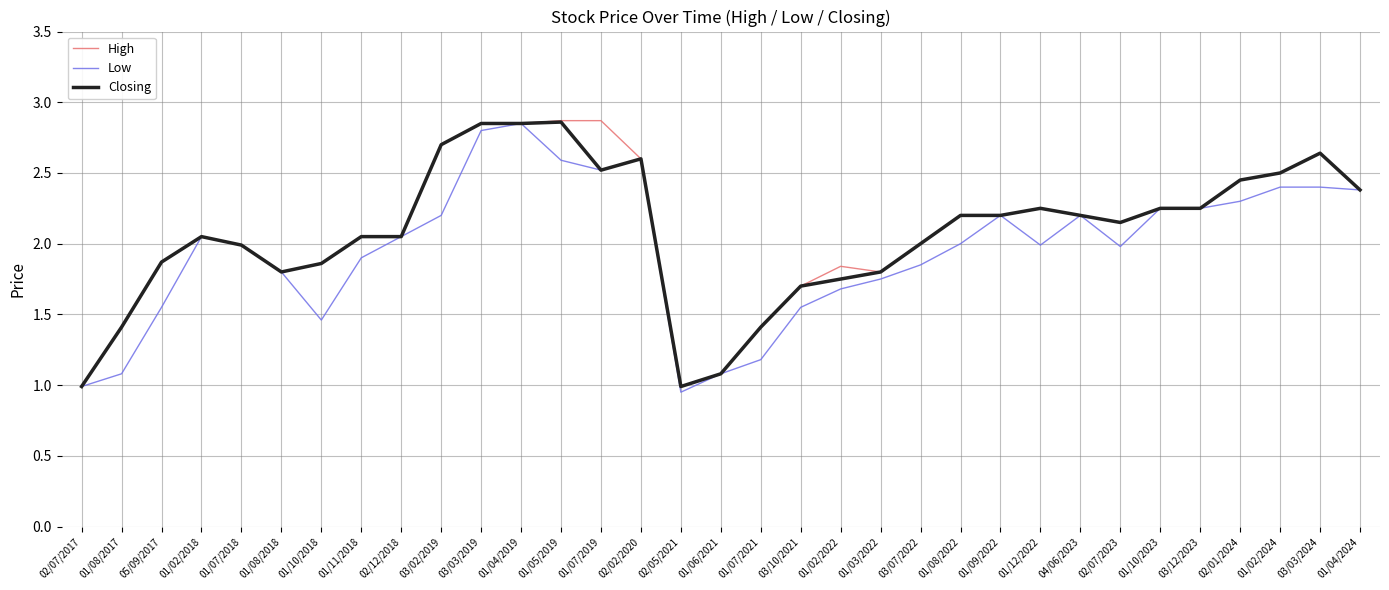

What is the sum of all Closing values?

68.7